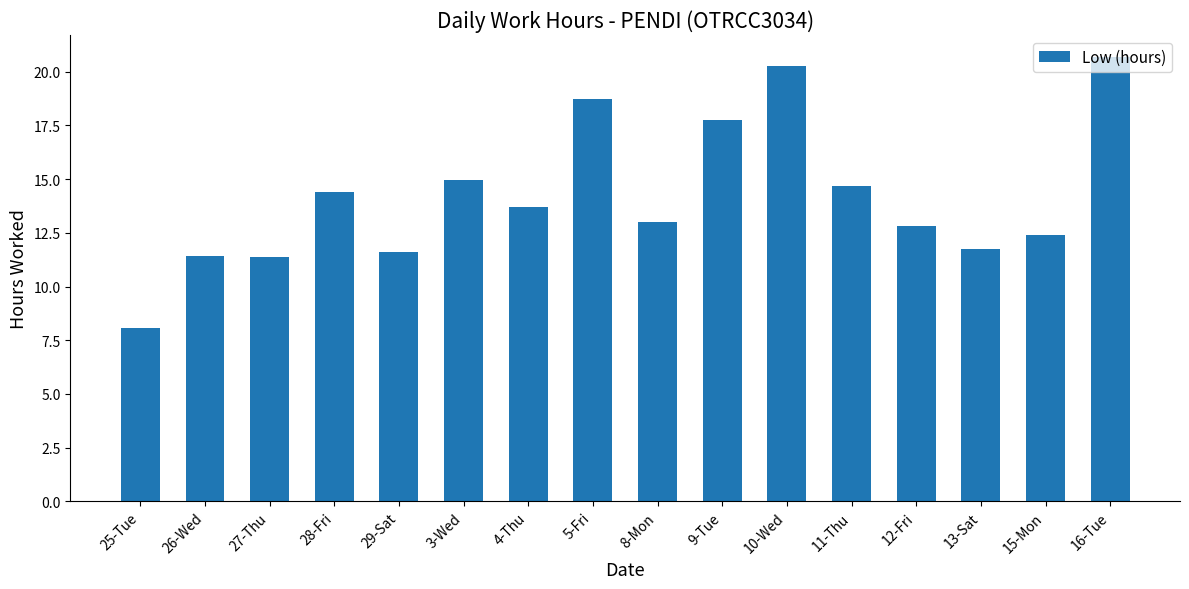

What value does the data have at 29-Sat?

11.6